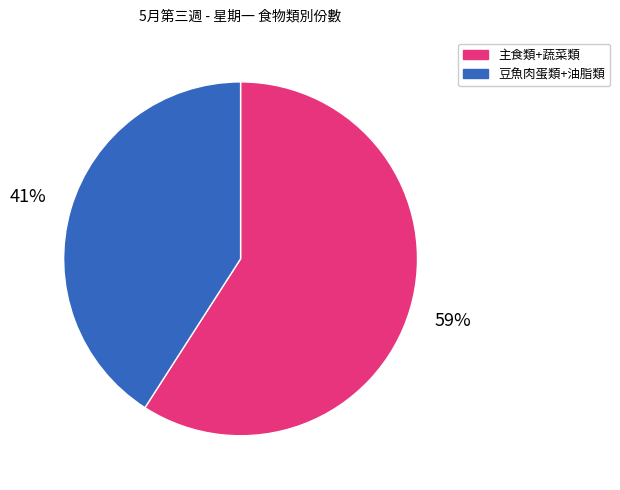

Do 主食類+蔬菜類 and 豆魚肉蛋類+油脂類 together represent more than half of the pie?

Yes